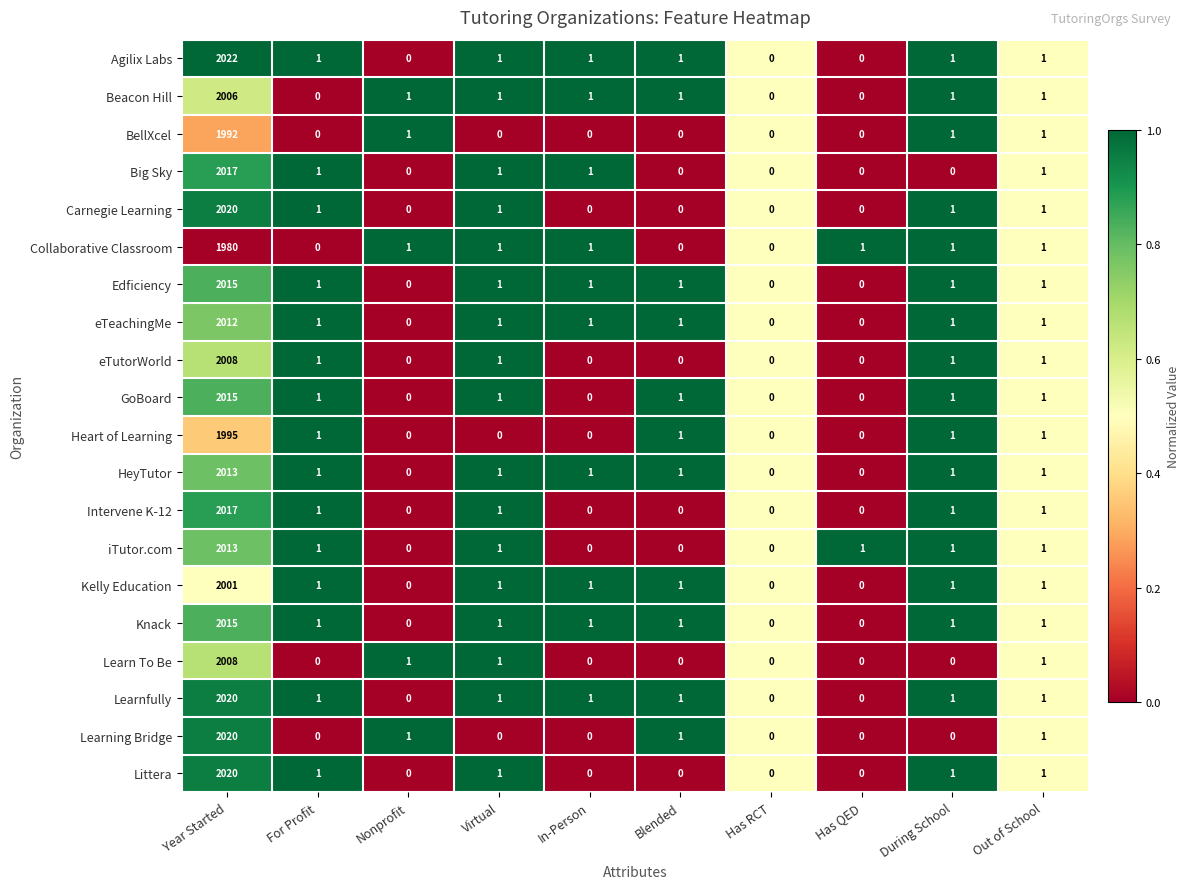

Which series has the largest total across all categories?

Agilix Labs